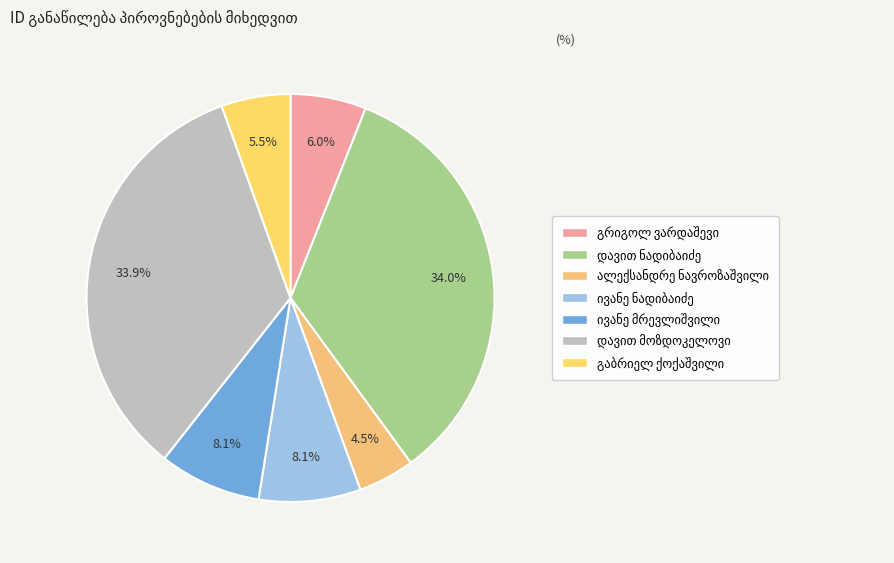

How many segments does this pie chart have?

7